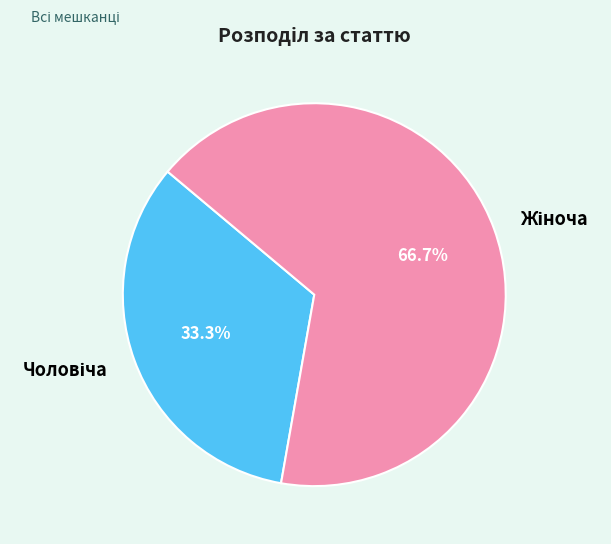

Is there a majority slice in this chart?

Yes